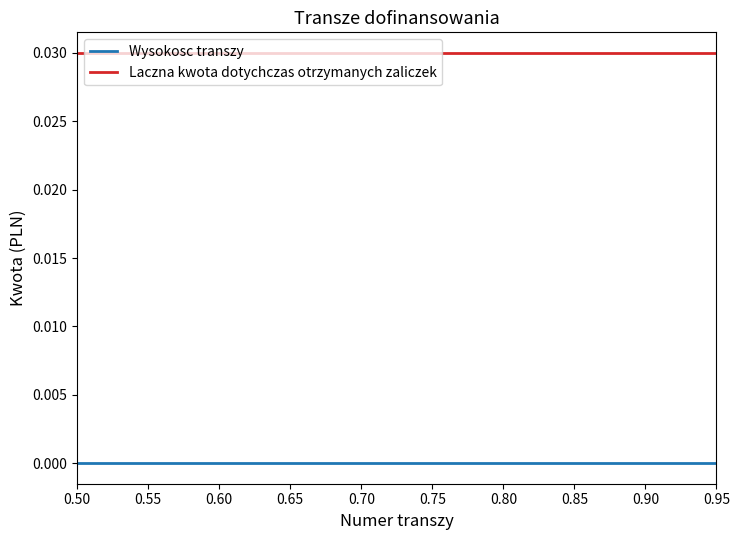

At 0.75, list the series in order from smallest to largest.

Wysokosc transzy, Laczna kwota dotychczas otrzymanych zaliczek